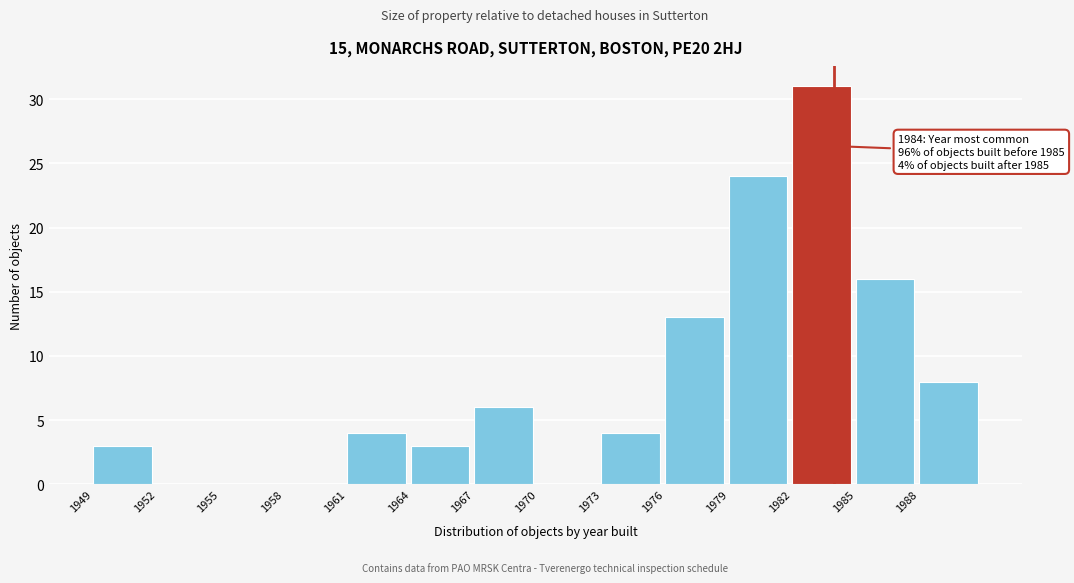

Which range on the x-axis has the tallest bar?

1982 to 1985